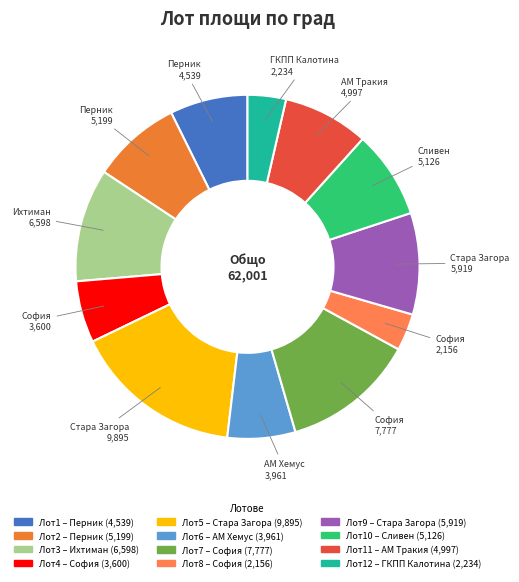

Which category has the biggest portion of the pie?

Стара Загора